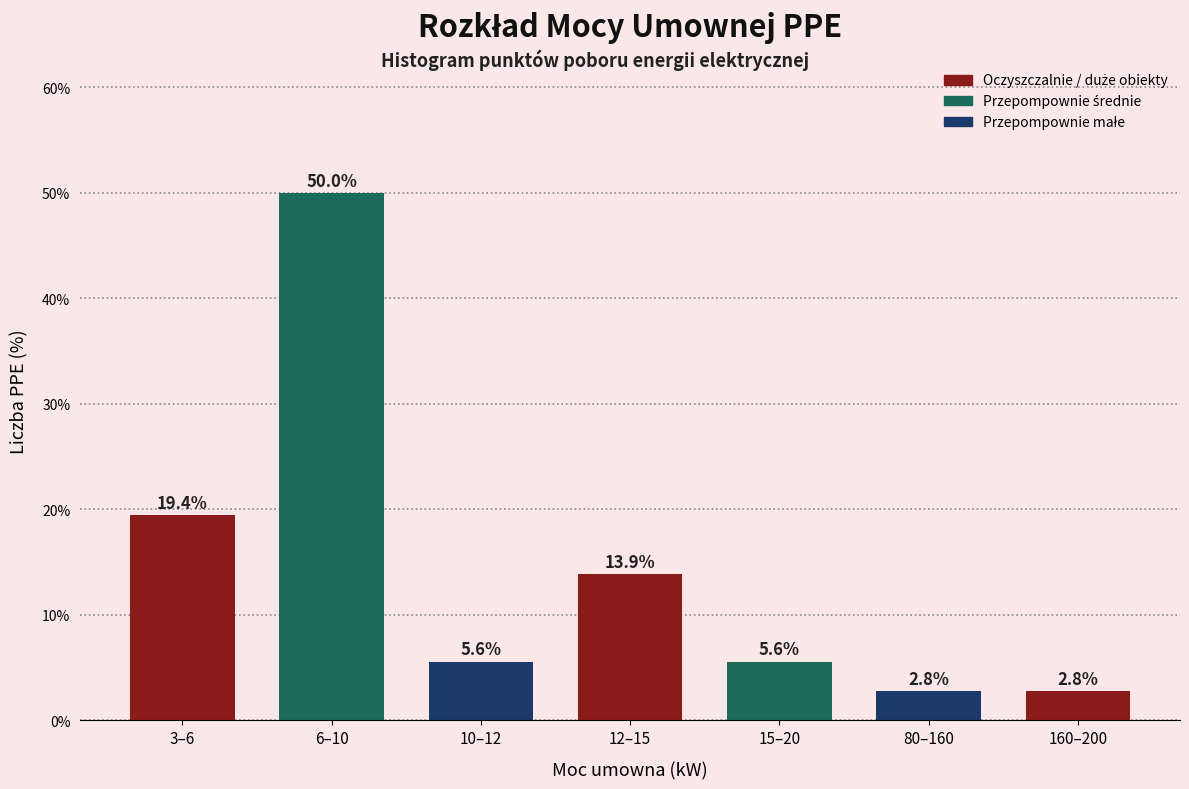

Reading right to left, transcribe all the data shown in this chart.

2.8	2.8	5.6	13.9	5.6	50.0	19.4